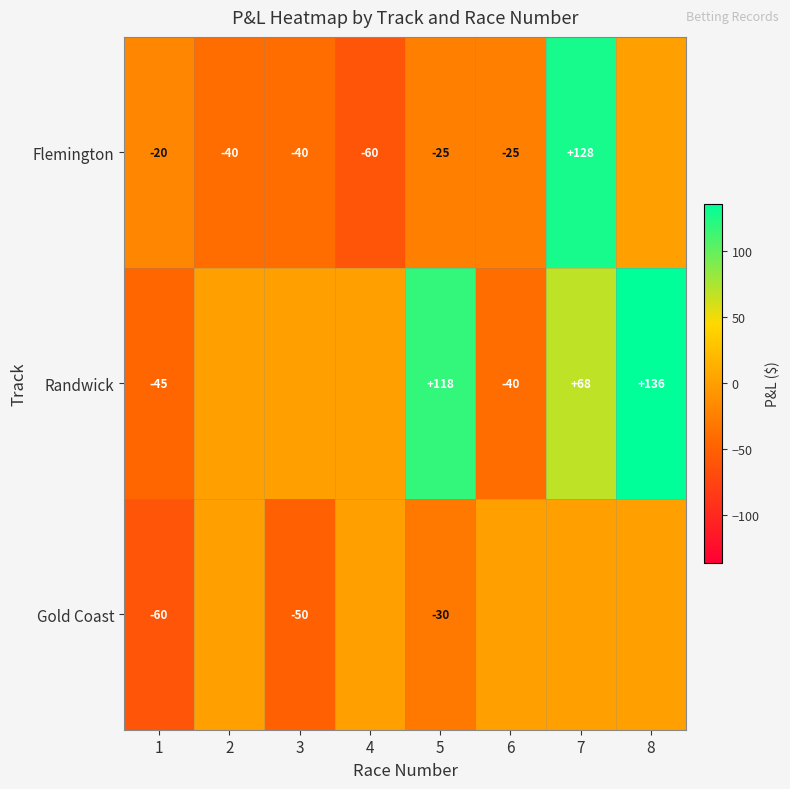

The Flemington series shows -9.6 at 6. True or false?

False